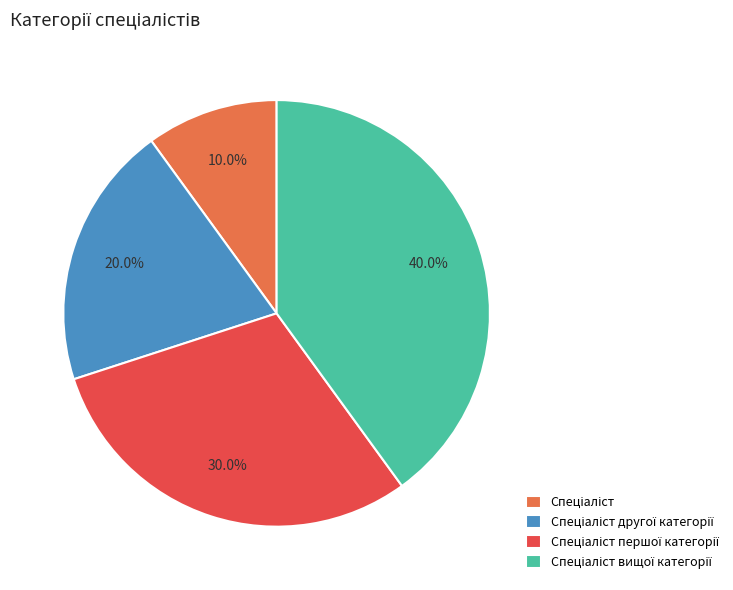

How many slices are in this pie chart?

4